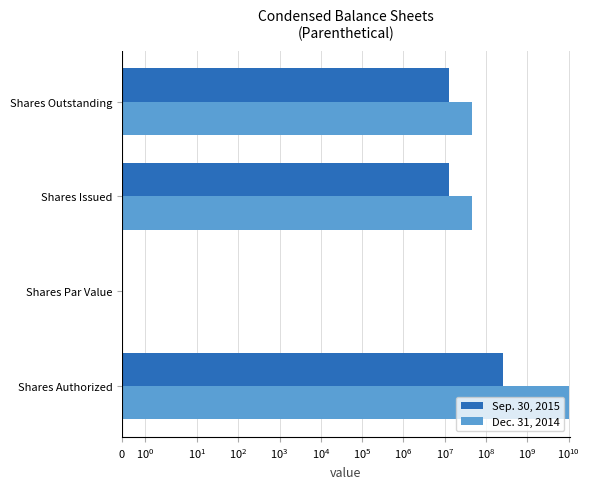

What is the spread (max minus min) of values at Shares Outstanding?

33630544.0